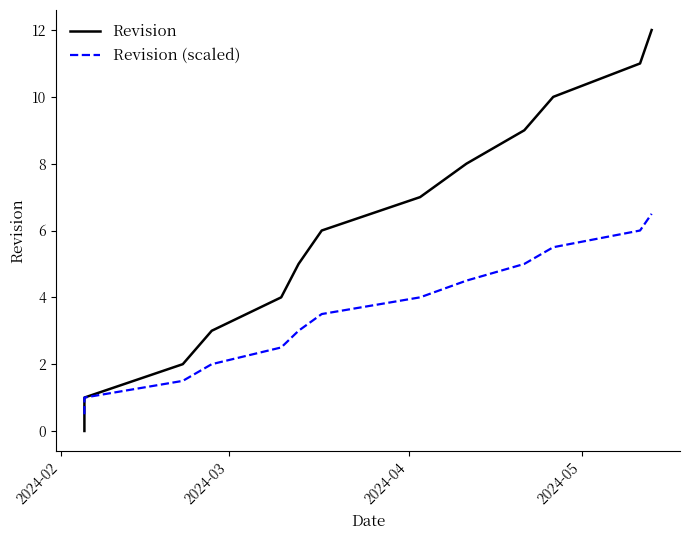

True or false: Revision (scaled) and Revision cross at least once.

False